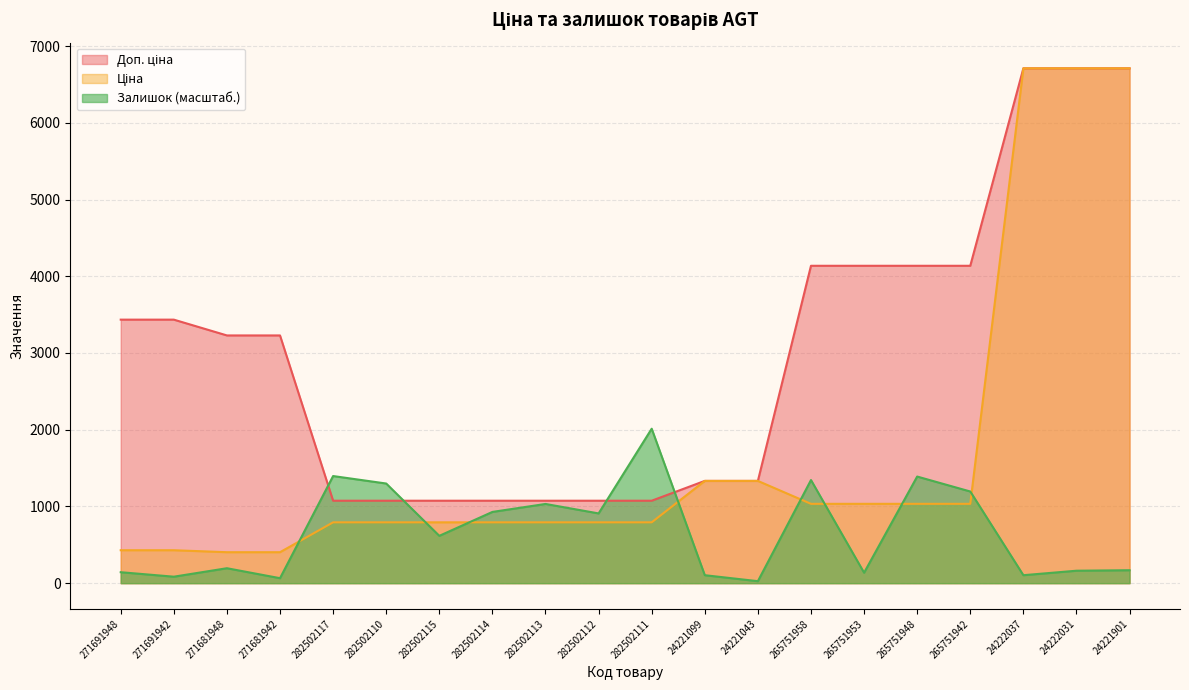

True or false: Залишок has more than 1 interior local peaks.

True